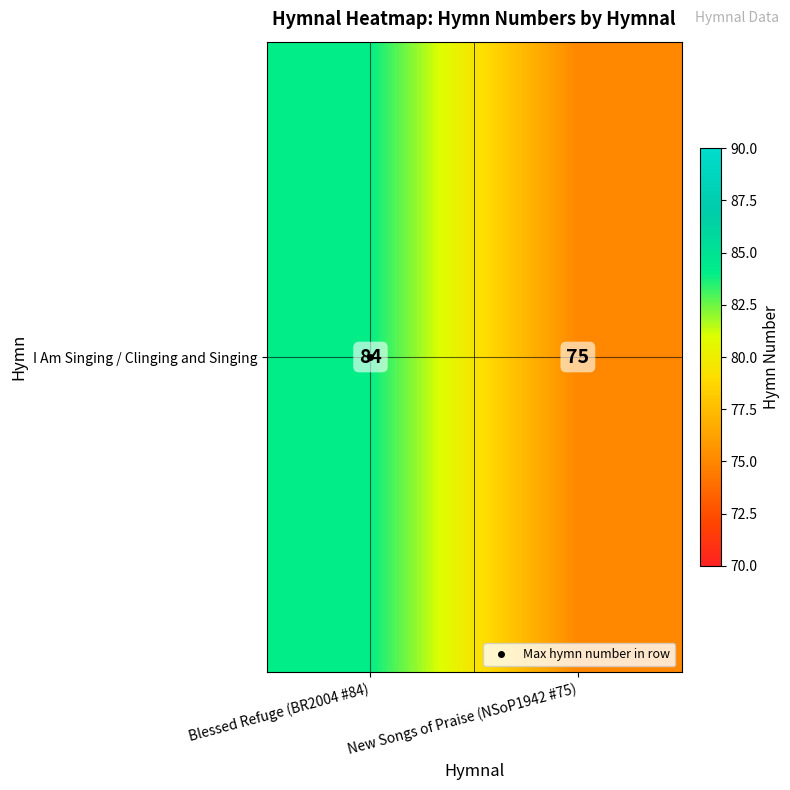

Rank the categories by value from lowest to highest.

New Songs of Praise (NSoP1942 #75), Blessed Refuge (BR2004 #84)